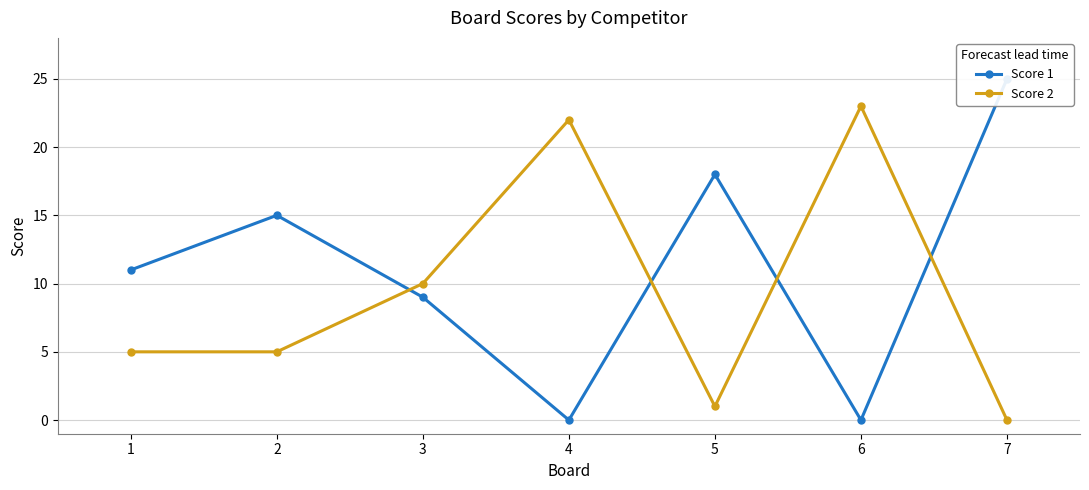

What is the value of the Score 2 point at the 6th from the left?

23